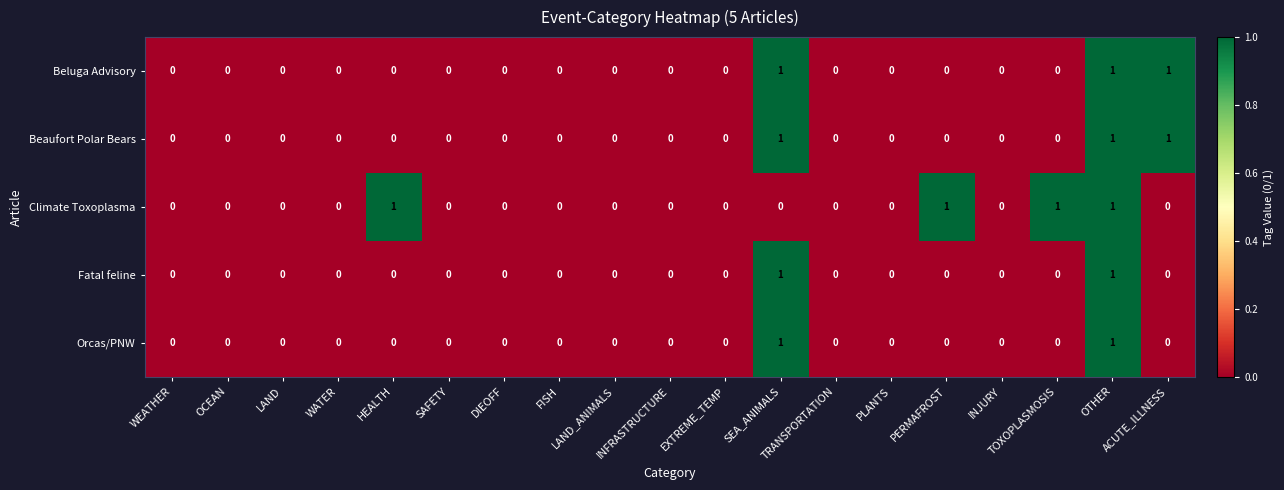

What is the sum of all Beluga Advisory values?

3